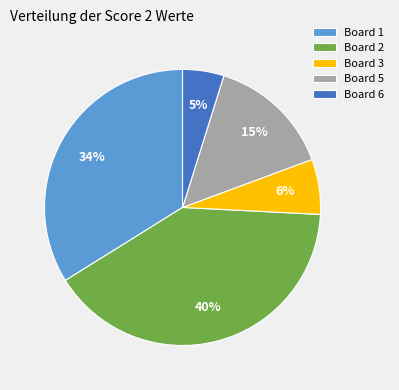

Does any single category account for the majority?

No